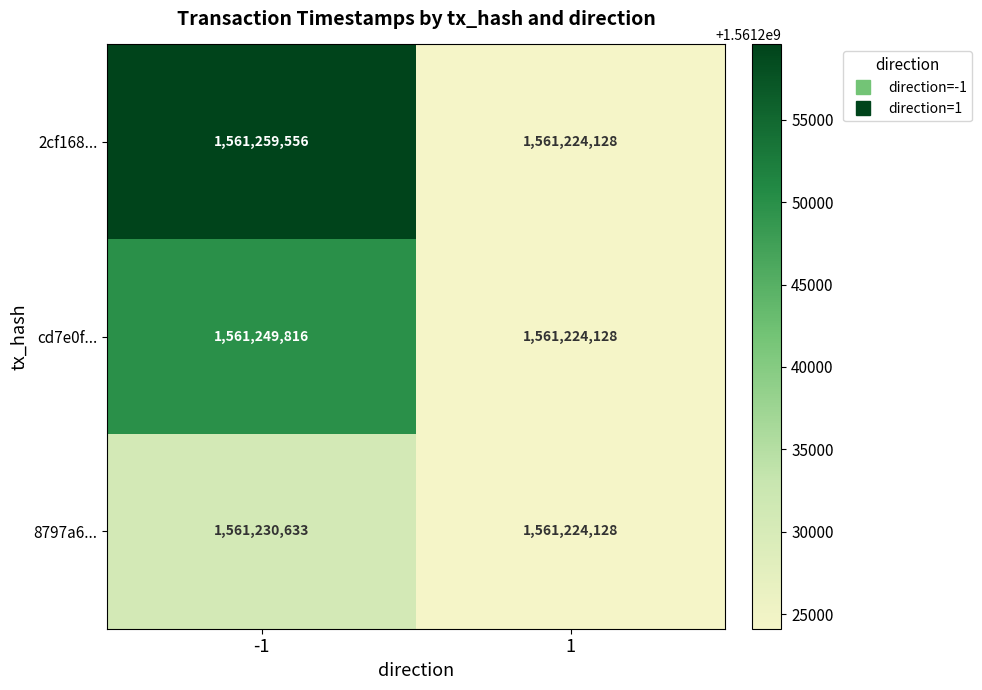

Which category has the highest value across all series?

-1